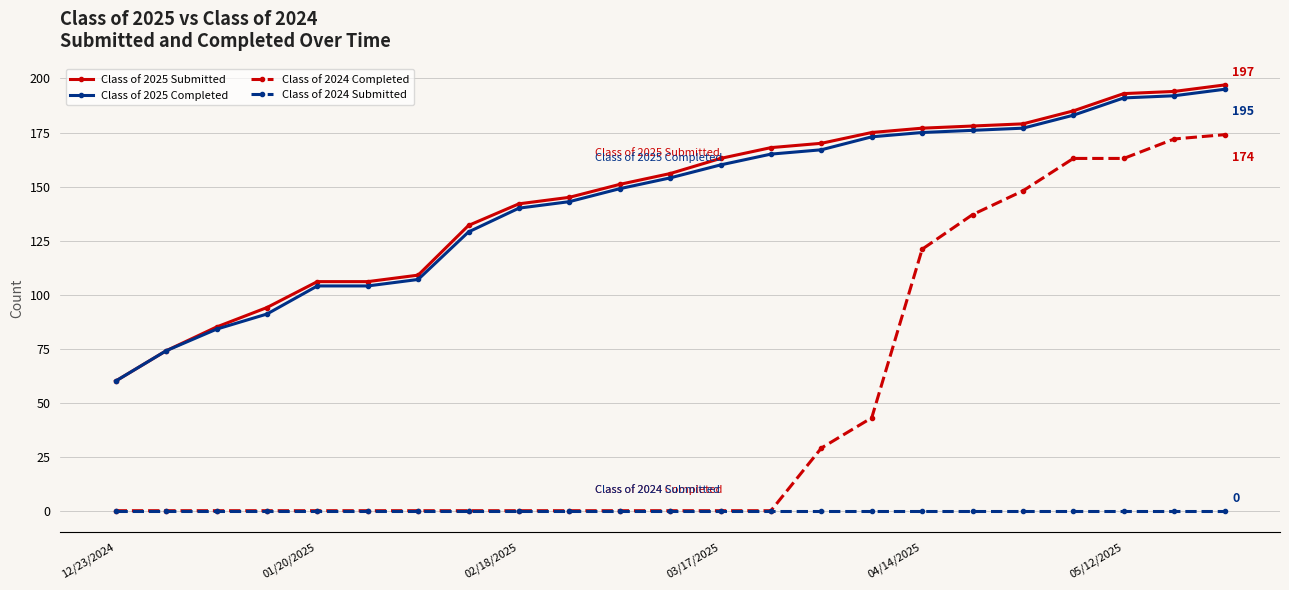

True or false: Class of 2024 Completed and Class of 2025 Completed intersect in this chart.

False